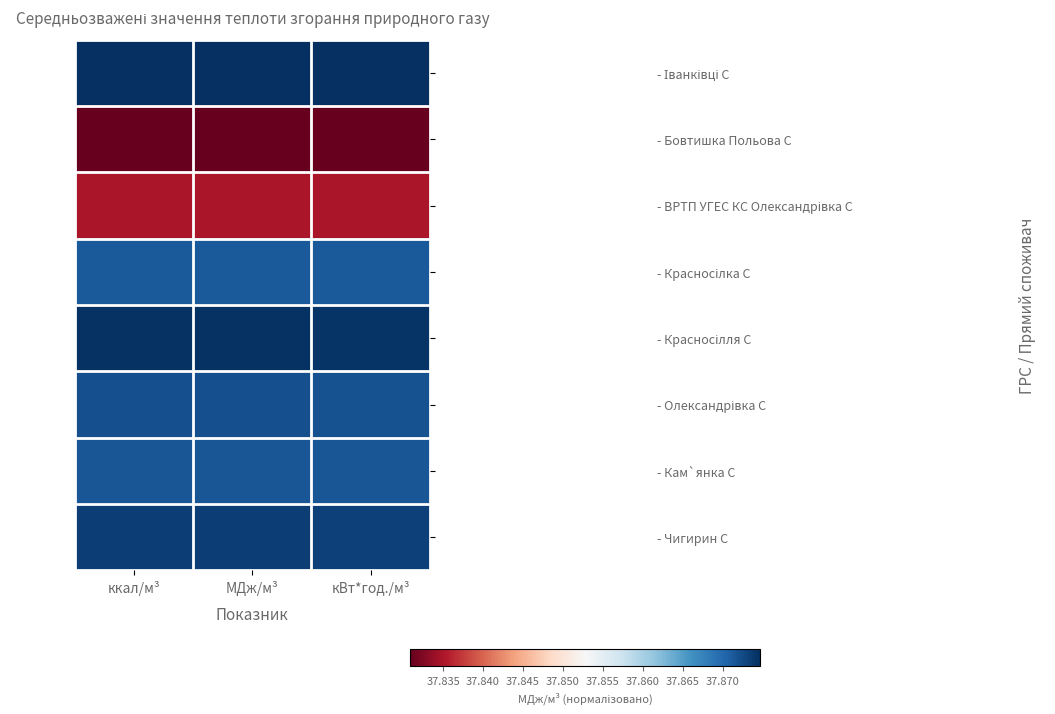

What is the maximum value shown in the chart?

1.0